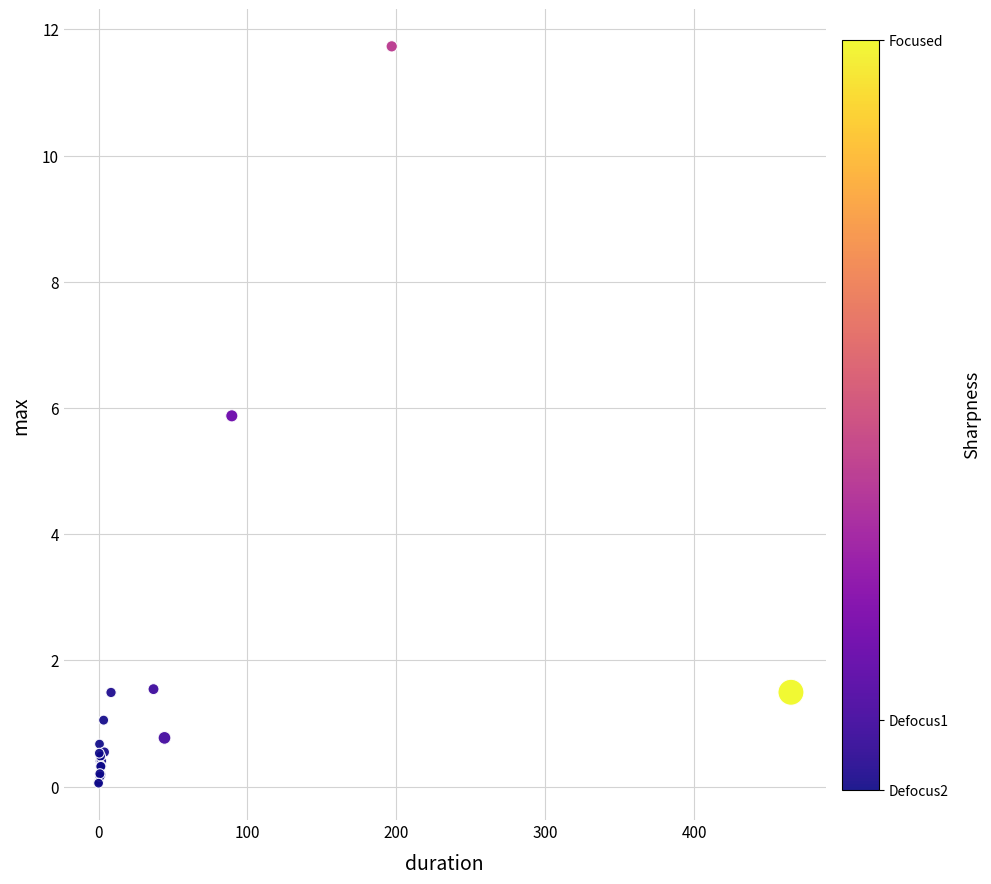

What Y value in the scatter plot is closest to 5?

5.9